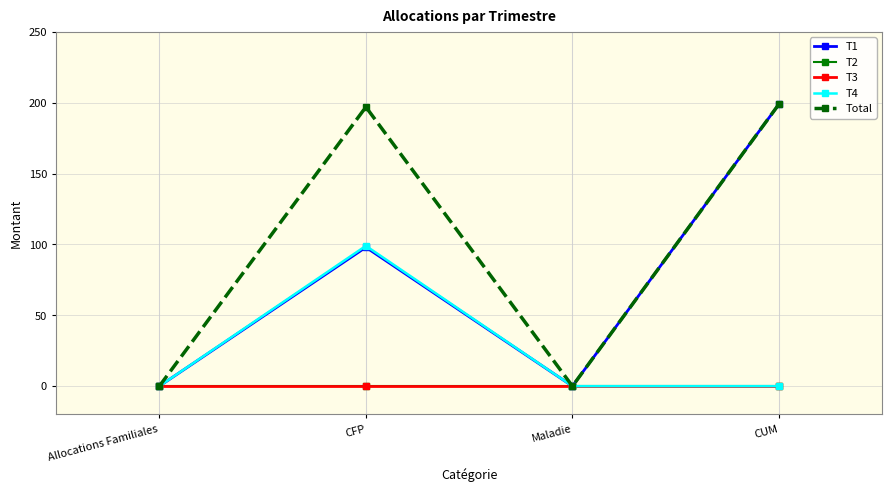

Reading left to right, what are all the values shown in this chart?

T1: 0	98	0	199
T2: 0	0	0	0
T3: 0	0	0	0
T4: 0	99	0	0
Total: 0	197	0	199